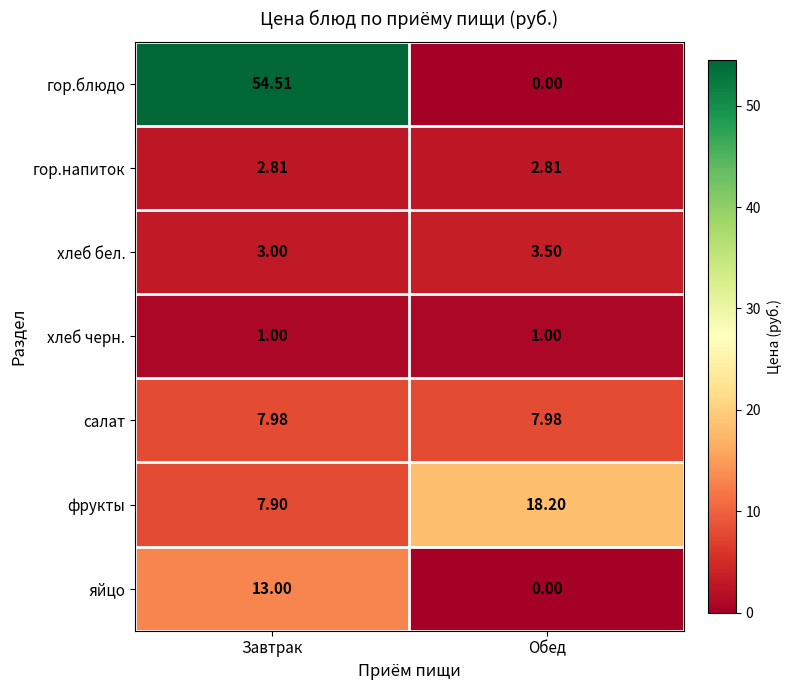

Which series has the widest spread of values?

гор.блюдо